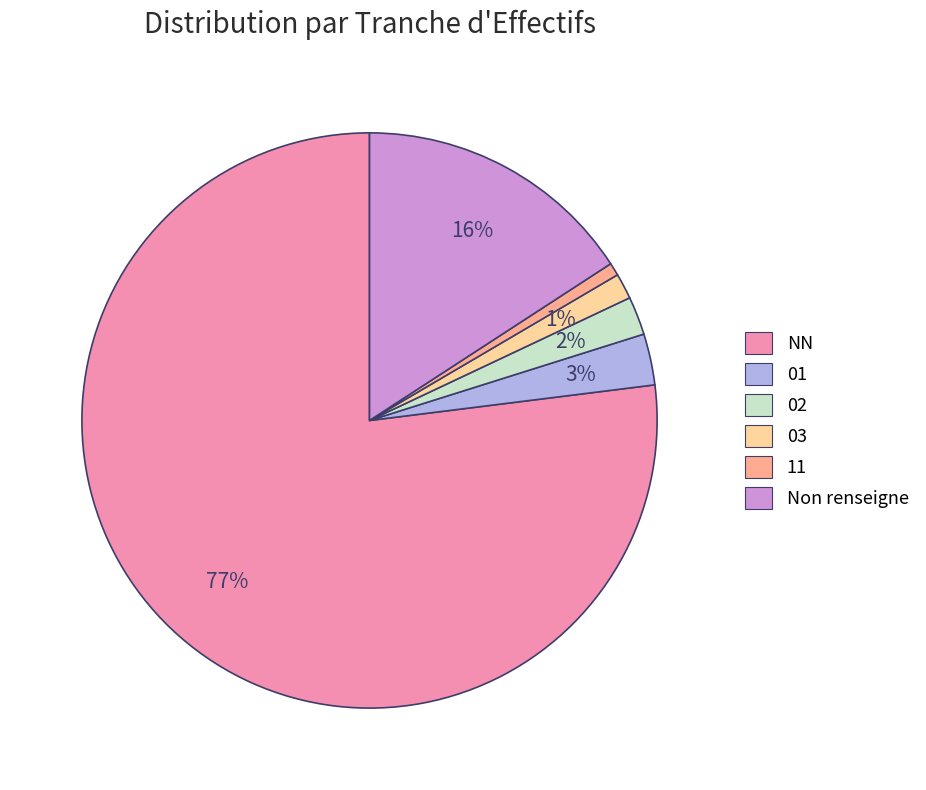

To the nearest percent, what is the average slice percentage?

17%